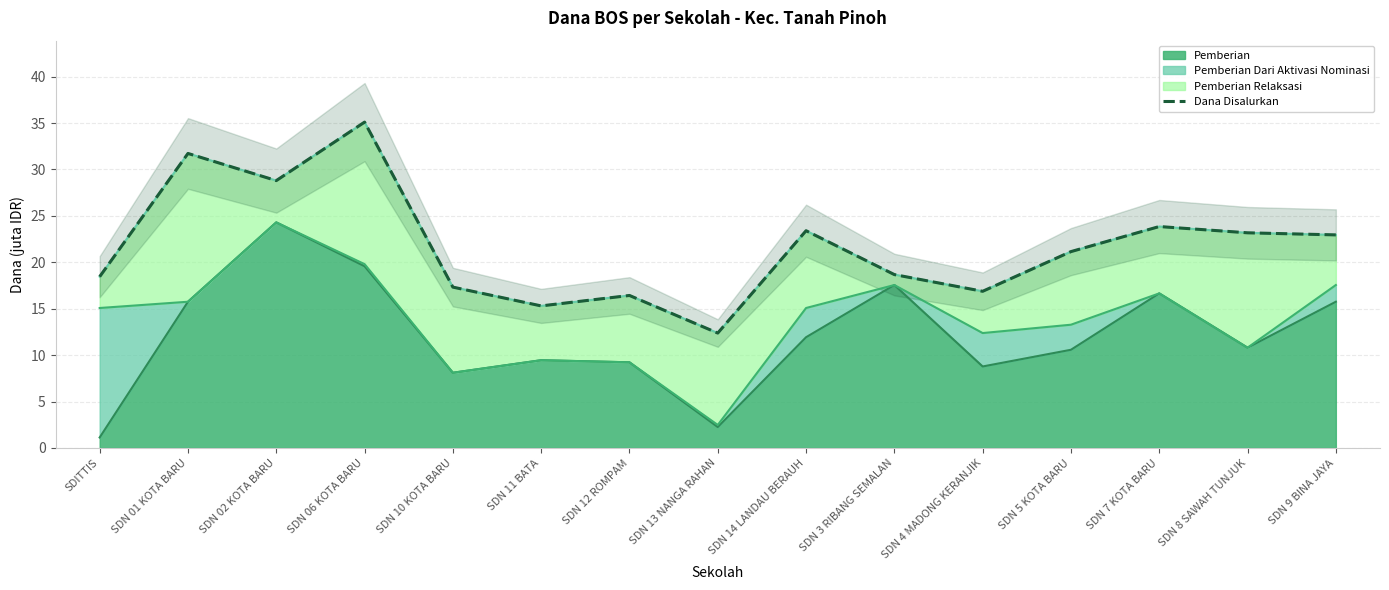

Where is the first local maximum?

SDN 01 KOTA BARU